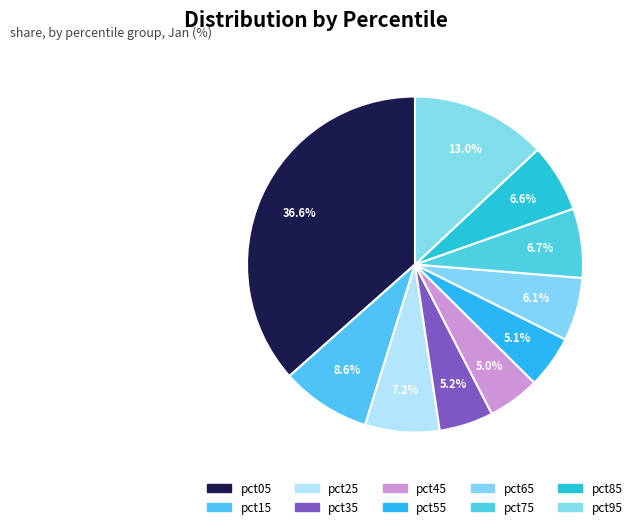

Is there any slice that represents more than half of the pie?

No